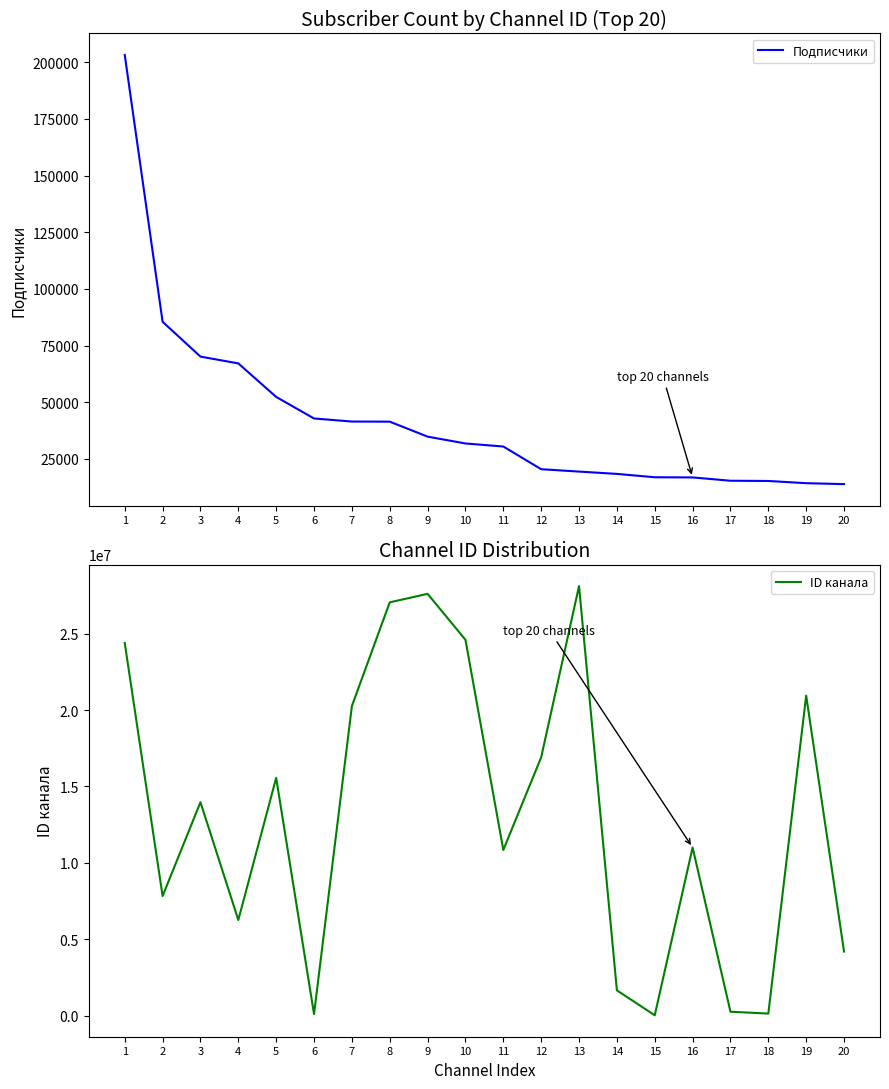

What is the maximum value shown in the chart?

28116376